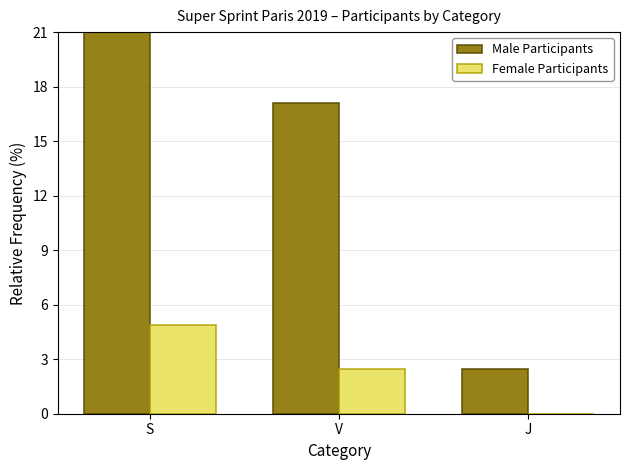

What position from the right is S?

3